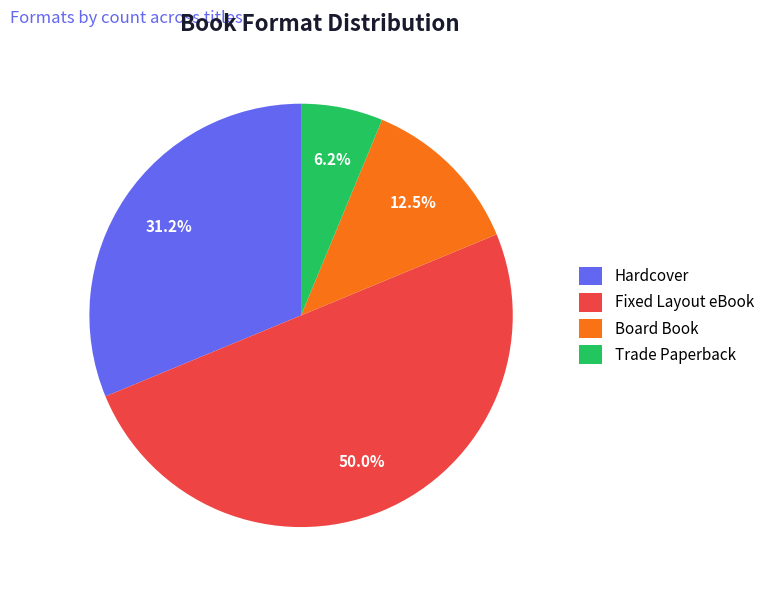

To the nearest percent, what is the combined percentage of Fixed Layout eBook and Hardcover?

81%